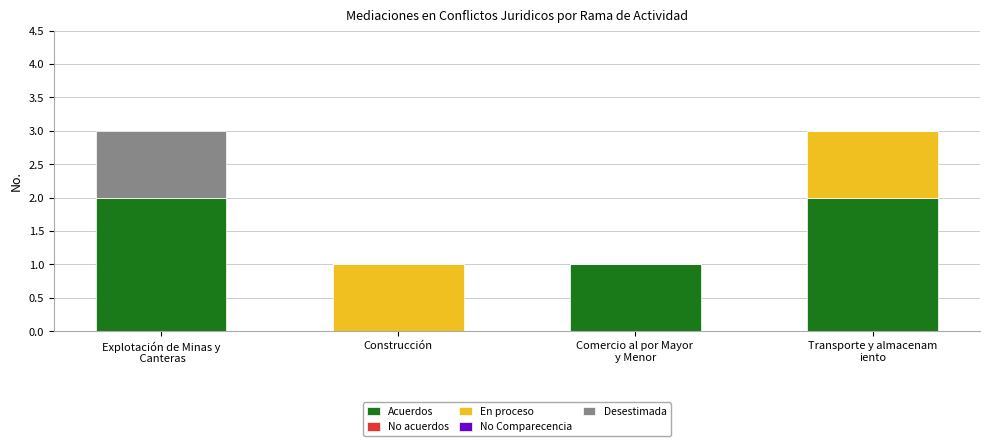

The value of Acuerdos at Construcción is -1. True or false?

False